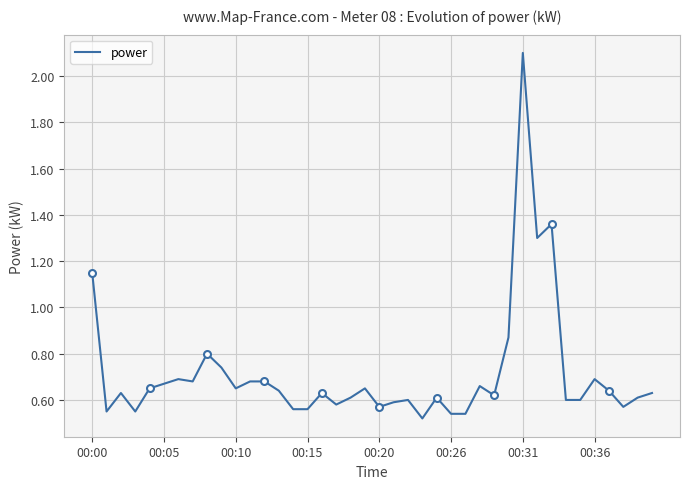

What is the average value?

0.7